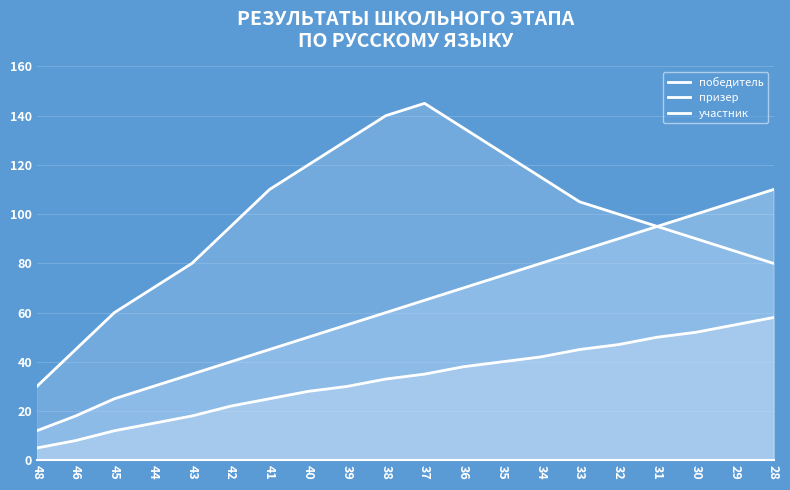

Which has a higher value, 39 or 35?

35